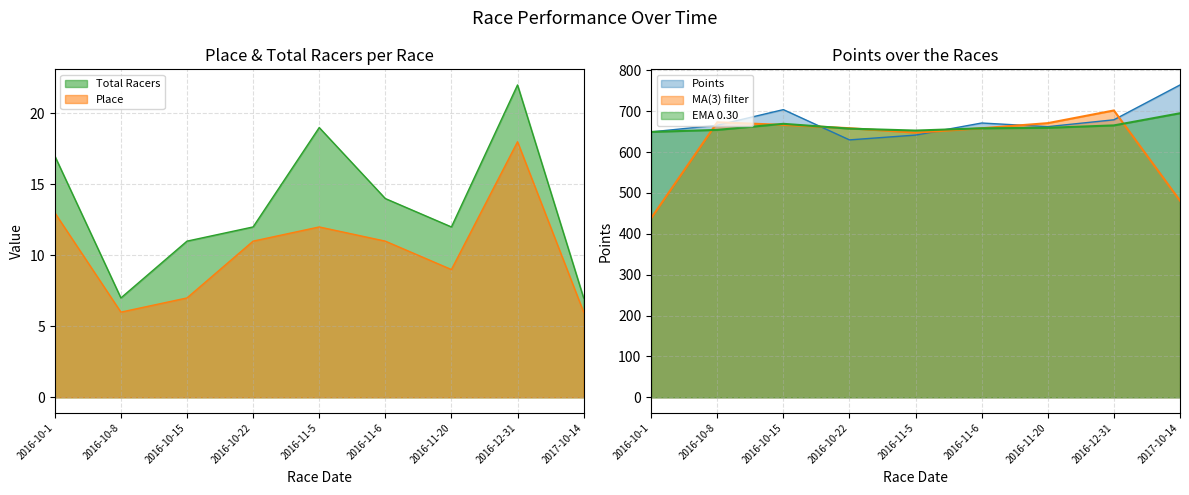

True or false: Points and Total Racers intersect in this chart.

False